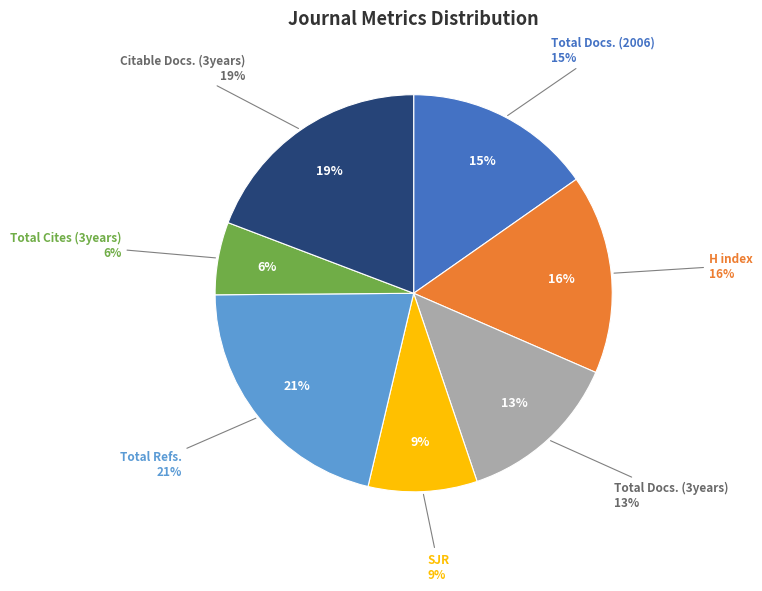

How many segments does this pie chart have?

7